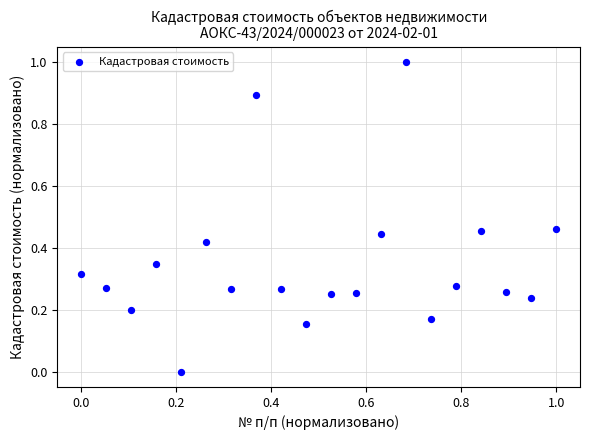

What is the range of Y values (max minus min)?

1.0